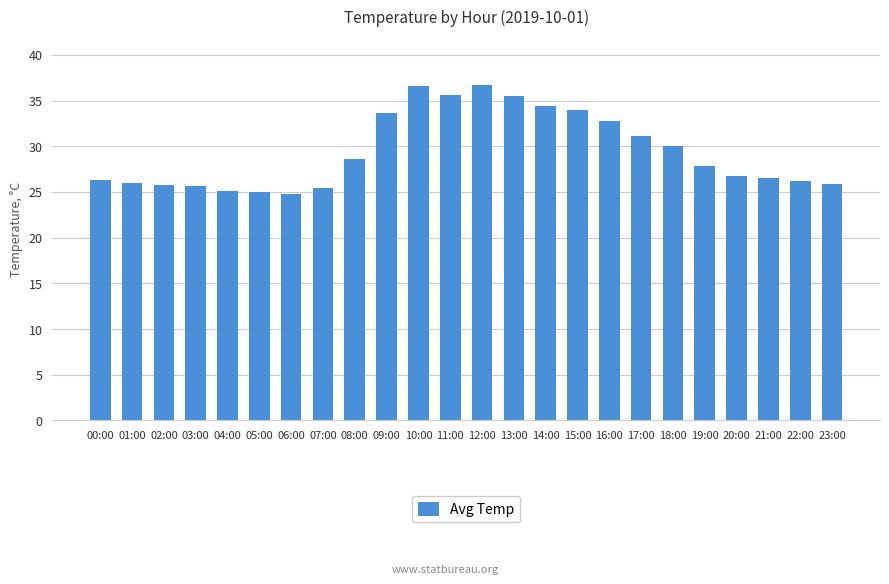

What is the difference between the maximum and second lowest values?

11.7